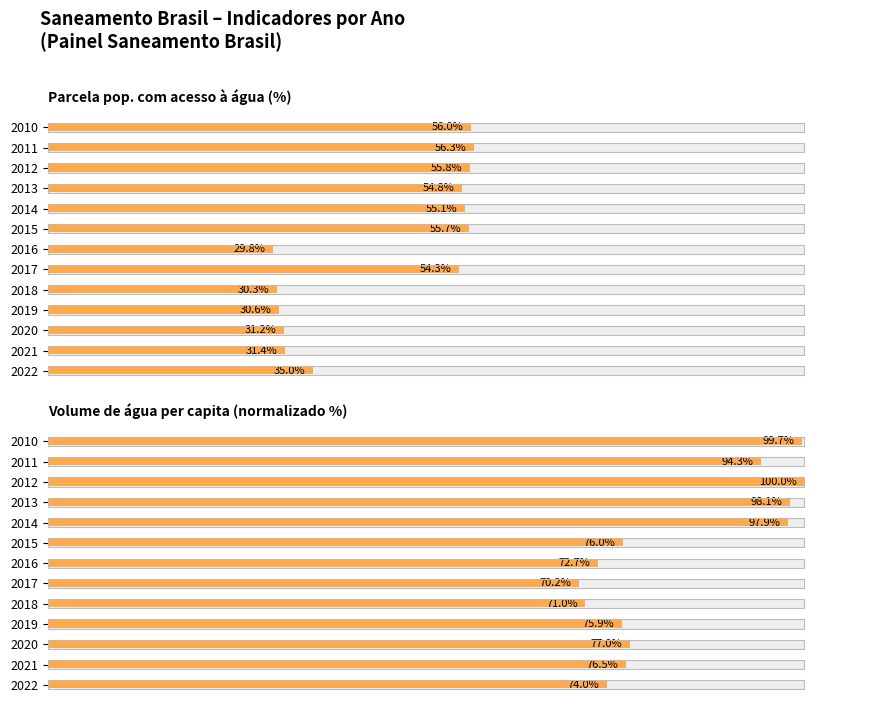

Reading right to left, extract all data points from this chart.

Parcela populacao com agua (col_0): 35.0	31.4	31.2	30.6	30.3	54.3	29.8	55.7	55.1	54.8	55.8	56.3	56.0
Volume agua per capita (col_2): 74.0	76.5	77.0	75.9	71.0	70.2	72.7	76.0	97.9	98.1	100.0	94.3	99.7